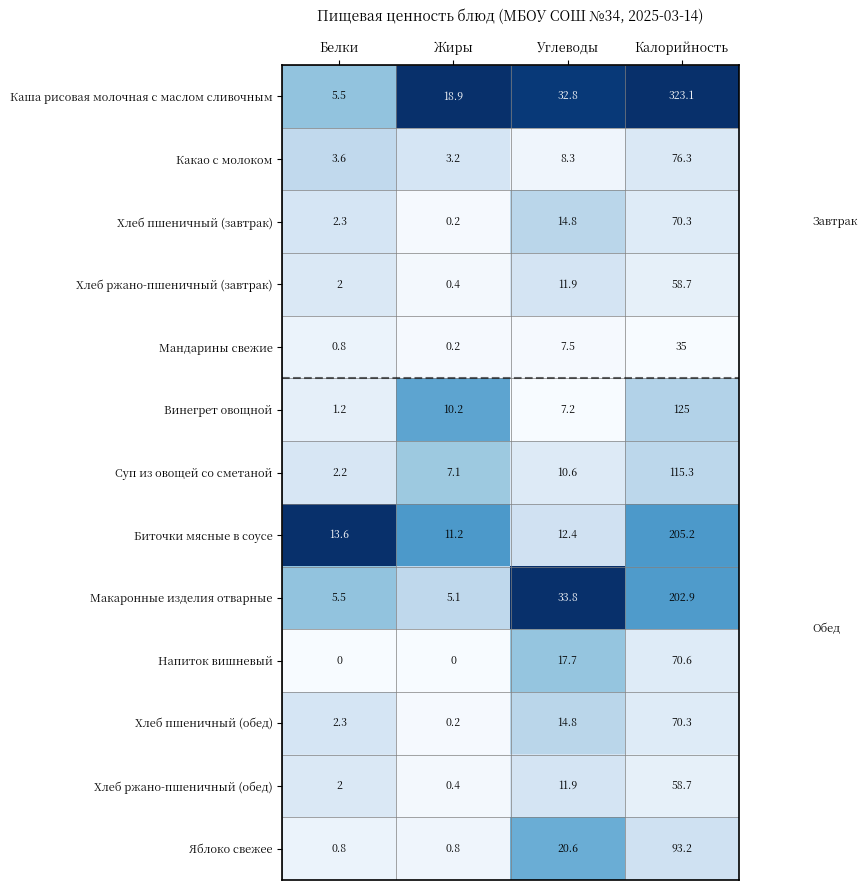

The Хлеб ржано-пшеничный (обед) series shows 3.7 at Углеводы. True or false?

False